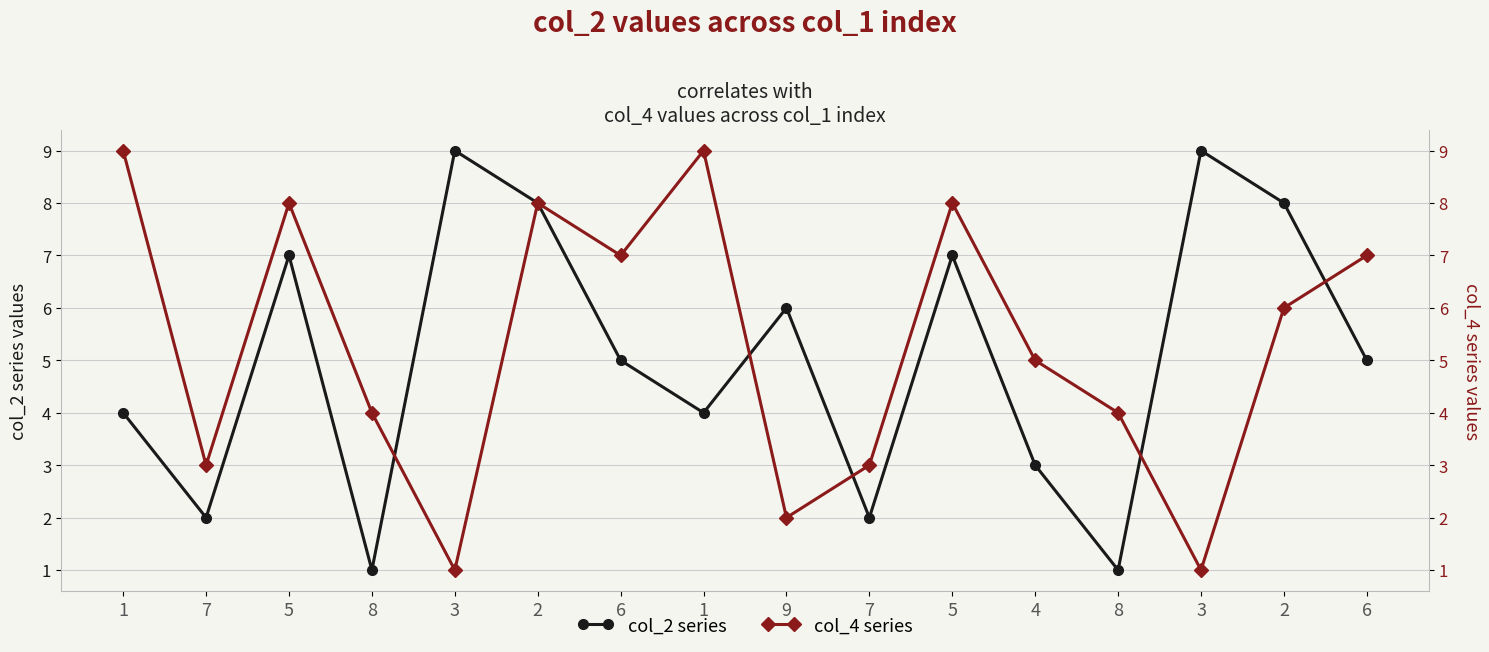

Where is the first local maximum for col_2 series?

5